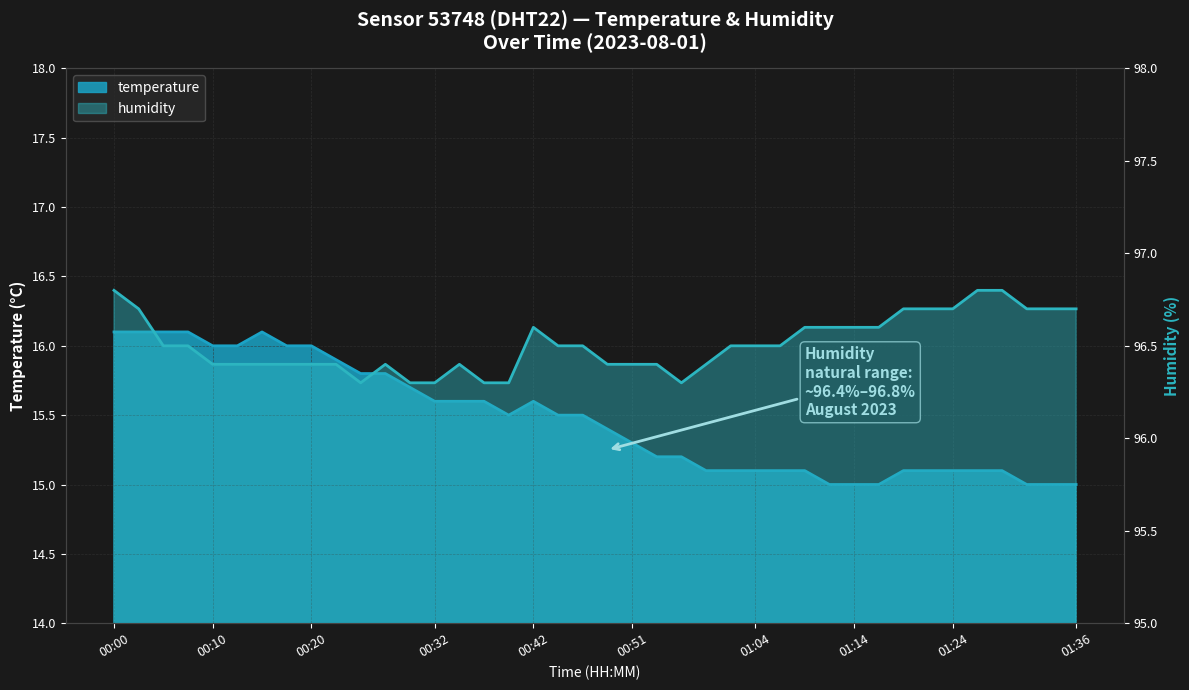

What is the sum of all humidity values?

3860.4